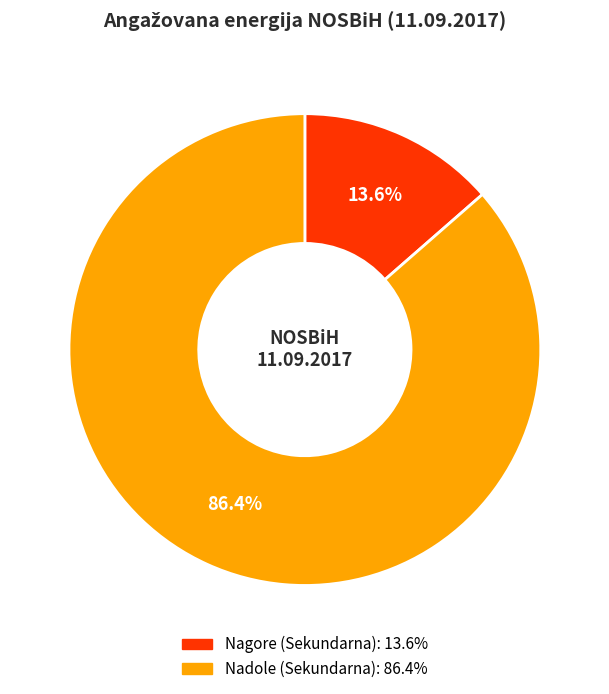

How many segments does this pie chart have?

2